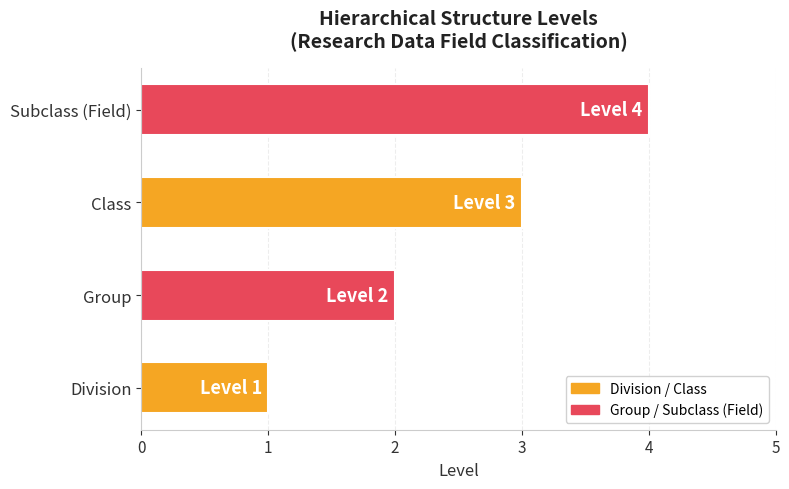

Is it true that the value at Division is 1?

True